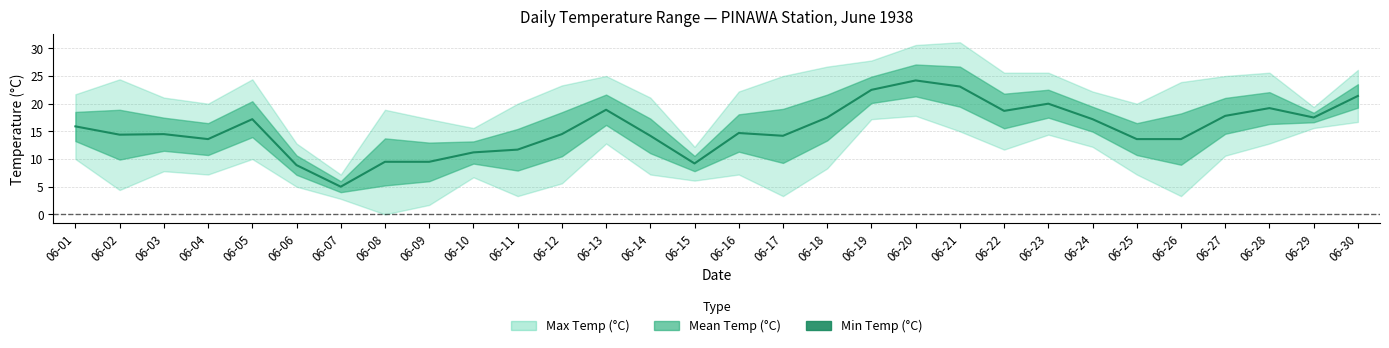

At which category does the data reach its first local peak?

06-03